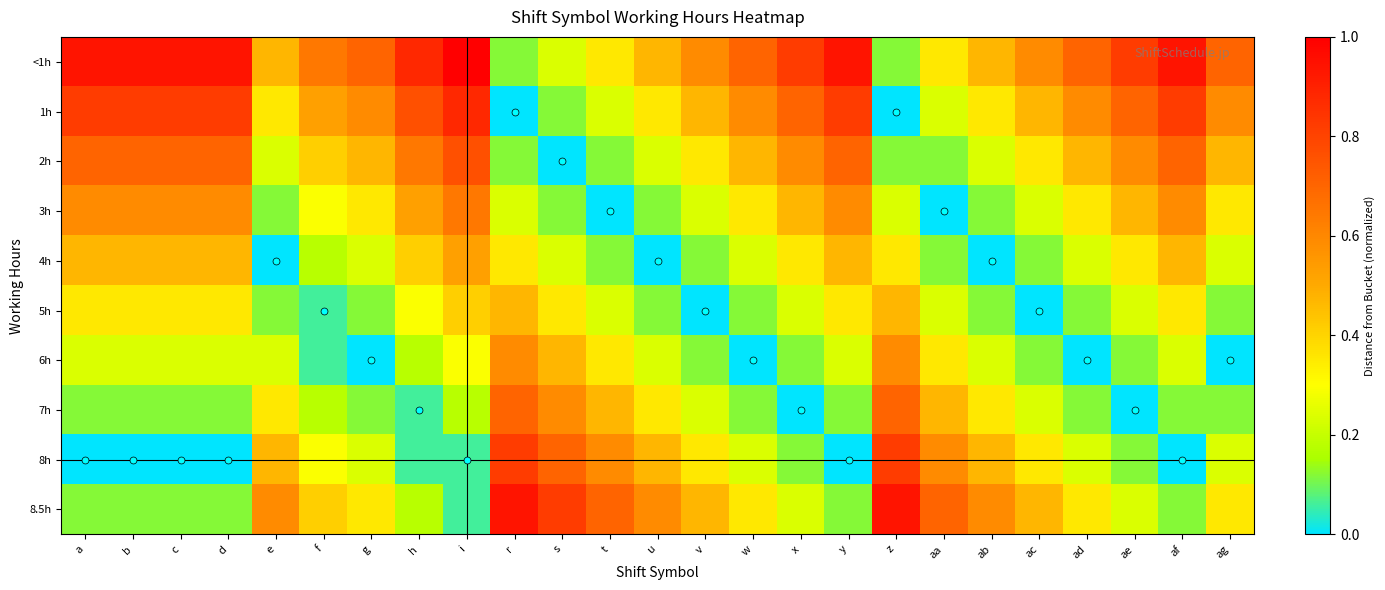

Reading left to right, extract all data points from this chart.

<1h: a=0.9	b=0.9	c=0.9	d=0.9	e=0.5	f=0.6	g=0.7	h=0.9	i=1.0	r=0.1	s=0.2	t=0.4	u=0.5	v=0.6	w=0.7	x=0.8	y=0.9	z=0.1	aa=0.4	ab=0.5	ac=0.6	ad=0.7	ae=0.8	af=0.9	ag=0.7
1h: a=0.8	b=0.8	c=0.8	d=0.8	e=0.4	f=0.5	g=0.6	h=0.8	i=0.9	r=0.0	s=0.1	t=0.2	u=0.4	v=0.5	w=0.6	x=0.7	y=0.8	z=0.0	aa=0.2	ab=0.4	ac=0.5	ad=0.6	ae=0.7	af=0.8	ag=0.6
2h: a=0.7	b=0.7	c=0.7	d=0.7	e=0.2	f=0.4	g=0.5	h=0.6	i=0.8	r=0.1	s=0.0	t=0.1	u=0.2	v=0.4	w=0.5	x=0.6	y=0.7	z=0.1	aa=0.1	ab=0.2	ac=0.4	ad=0.5	ae=0.6	af=0.7	ag=0.5
3h: a=0.6	b=0.6	c=0.6	d=0.6	e=0.1	f=0.3	g=0.4	h=0.5	i=0.6	r=0.2	s=0.1	t=0.0	u=0.1	v=0.2	w=0.4	x=0.5	y=0.6	z=0.2	aa=0.0	ab=0.1	ac=0.2	ad=0.4	ae=0.5	af=0.6	ag=0.4
4h: a=0.5	b=0.5	c=0.5	d=0.5	e=0.0	f=0.2	g=0.2	h=0.4	i=0.5	r=0.4	s=0.2	t=0.1	u=0.0	v=0.1	w=0.2	x=0.4	y=0.5	z=0.4	aa=0.1	ab=0.0	ac=0.1	ad=0.2	ae=0.4	af=0.5	ag=0.2
5h: a=0.4	b=0.4	c=0.4	d=0.4	e=0.1	f=0.1	g=0.1	h=0.3	i=0.4	r=0.5	s=0.4	t=0.2	u=0.1	v=0.0	w=0.1	x=0.2	y=0.4	z=0.5	aa=0.2	ab=0.1	ac=0.0	ad=0.1	ae=0.2	af=0.4	ag=0.1
6h: a=0.2	b=0.2	c=0.2	d=0.2	e=0.2	f=0.1	g=0.0	h=0.2	i=0.3	r=0.6	s=0.5	t=0.4	u=0.2	v=0.1	w=0.0	x=0.1	y=0.2	z=0.6	aa=0.4	ab=0.2	ac=0.1	ad=0.0	ae=0.1	af=0.2	ag=0.0
7h: a=0.1	b=0.1	c=0.1	d=0.1	e=0.4	f=0.2	g=0.1	h=0.1	i=0.2	r=0.7	s=0.6	t=0.5	u=0.4	v=0.2	w=0.1	x=0.0	y=0.1	z=0.7	aa=0.5	ab=0.4	ac=0.2	ad=0.1	ae=0.0	af=0.1	ag=0.1
8h: a=0.0	b=0.0	c=0.0	d=0.0	e=0.5	f=0.3	g=0.2	h=0.1	i=0.1	r=0.8	s=0.7	t=0.6	u=0.5	v=0.4	w=0.2	x=0.1	y=0.0	z=0.8	aa=0.6	ab=0.5	ac=0.4	ad=0.2	ae=0.1	af=0.0	ag=0.2
8.5h: a=0.1	b=0.1	c=0.1	d=0.1	e=0.6	f=0.4	g=0.4	h=0.2	i=0.1	r=0.9	s=0.8	t=0.7	u=0.6	v=0.5	w=0.4	x=0.2	y=0.1	z=0.9	aa=0.7	ab=0.6	ac=0.5	ad=0.4	ae=0.2	af=0.1	ag=0.4